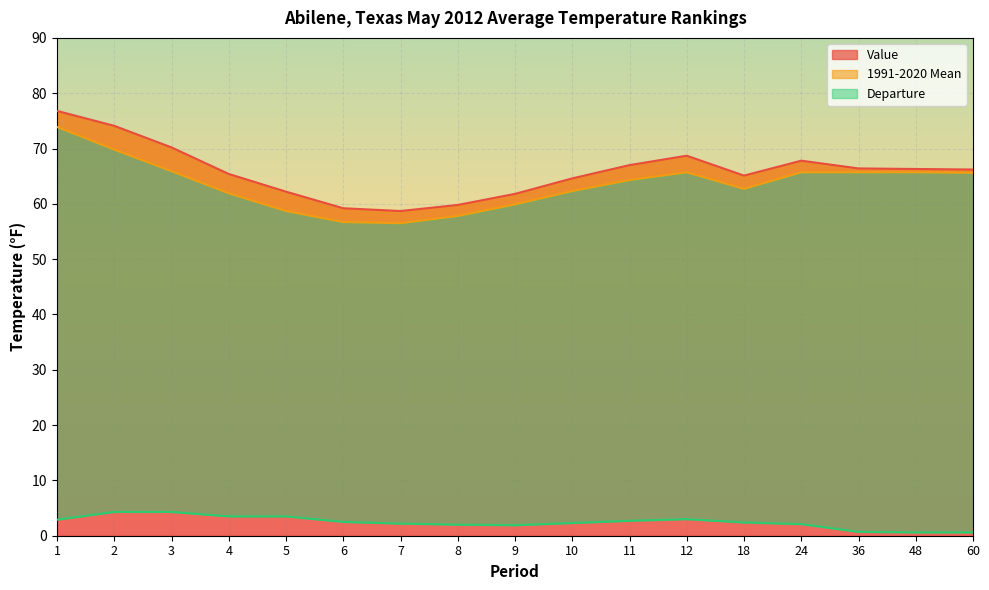

What is the approximate value of 1991-2020 Mean at 36?

65.7